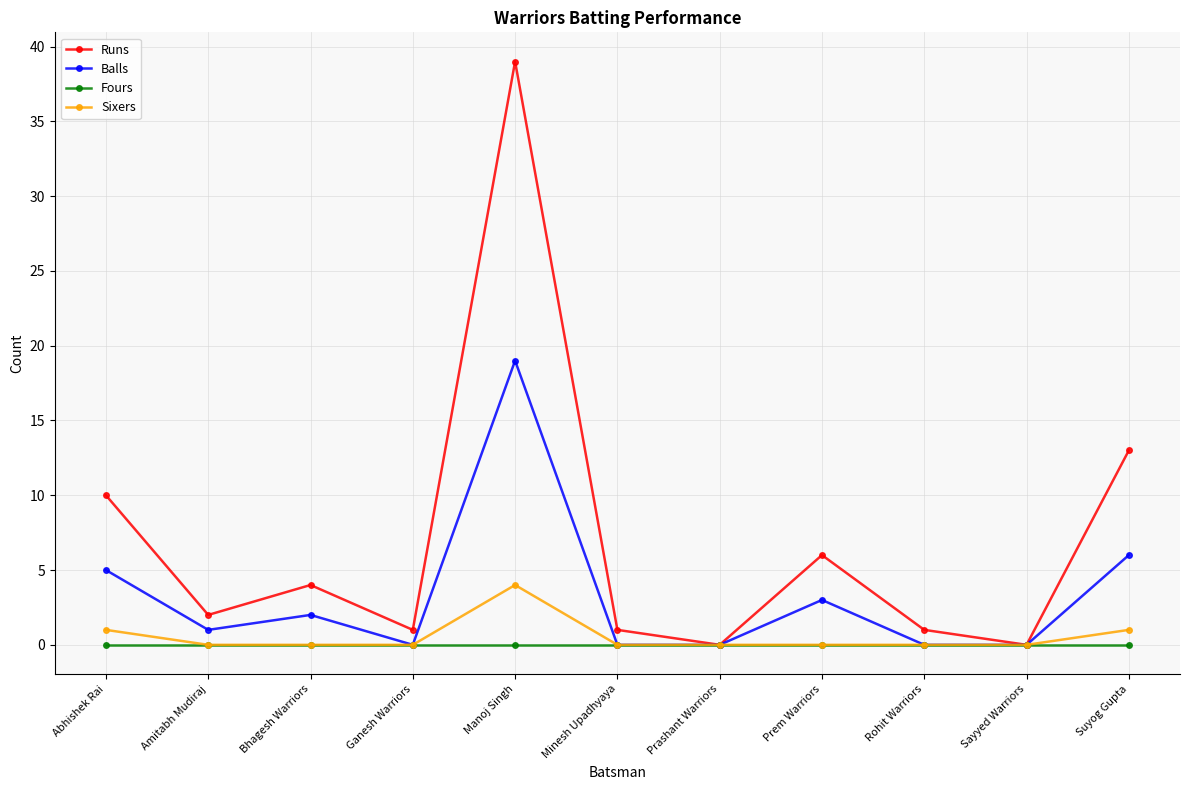

Does the chart have visible grid lines?

Yes